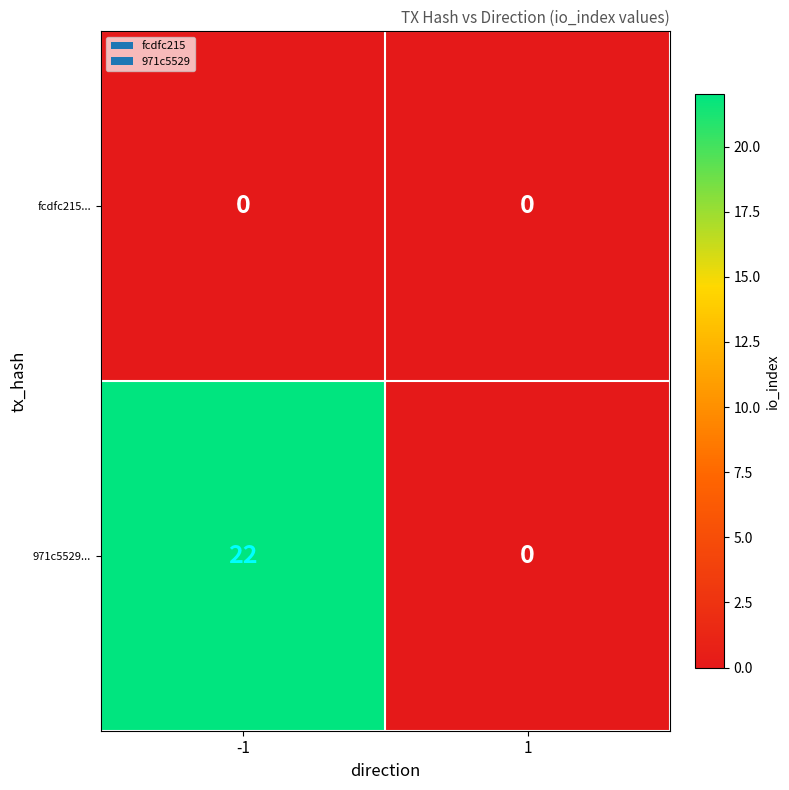

Rank the series by their average value, from lowest to highest.

fcdfc215..., 971c5529...